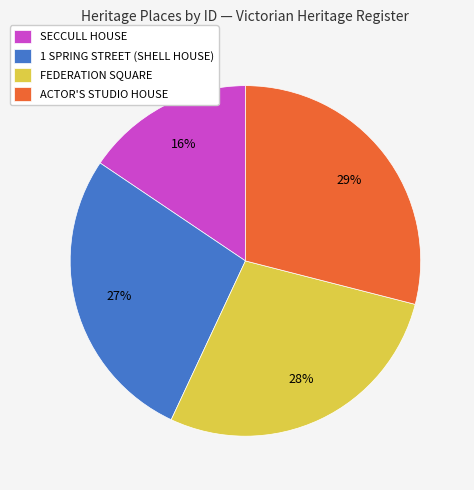

To the nearest percent, what is the difference between the ACTOR'S STUDIO HOUSE and 1 SPRING STREET (SHELL HOUSE) slice percentages?

2%